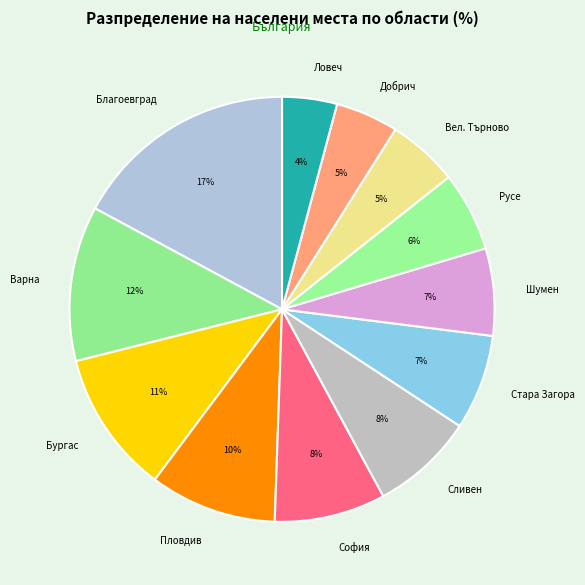

Is Благоевград the majority of the pie?

No